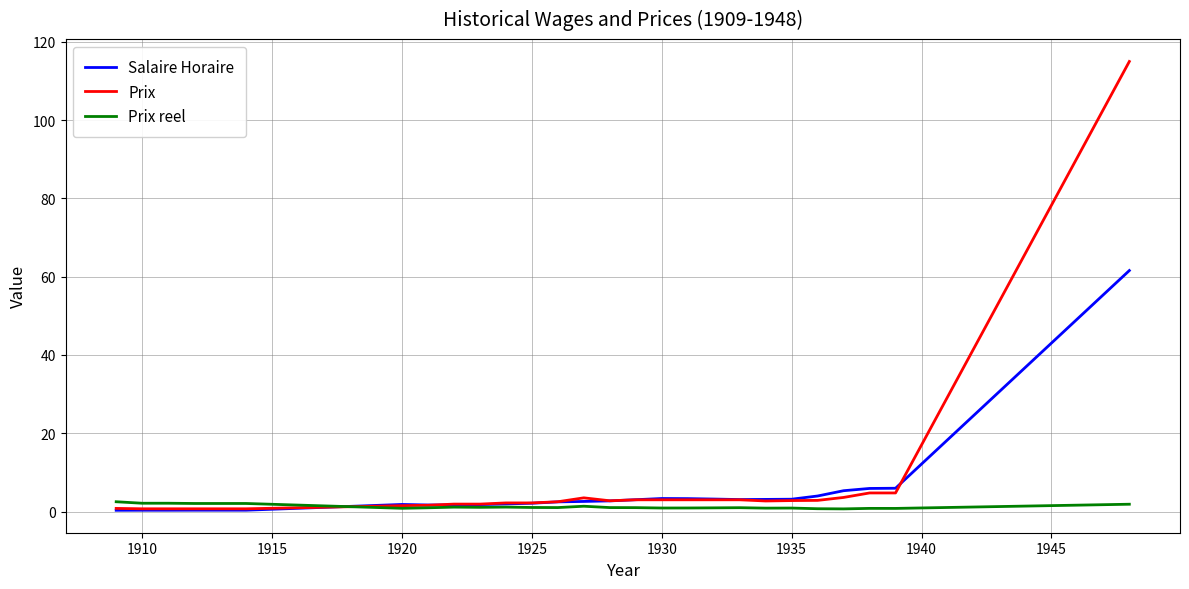

Which series has the largest range (max minus min)?

Prix